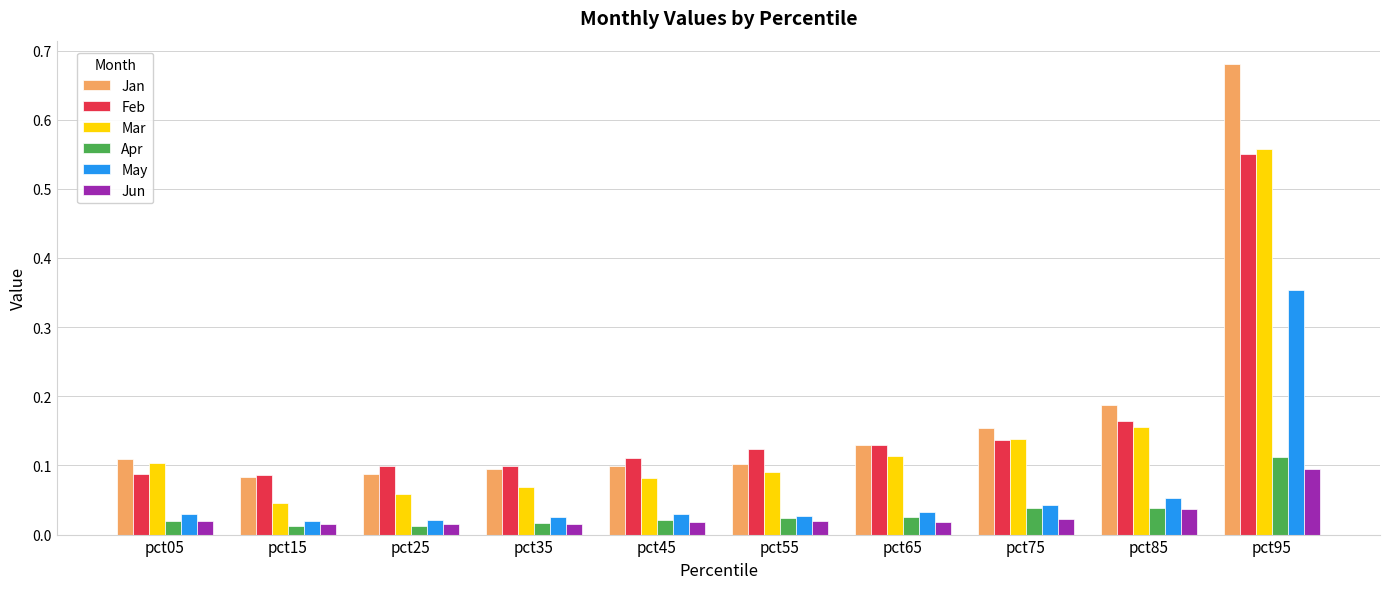

How many Feb values are between 0 and 1?

10